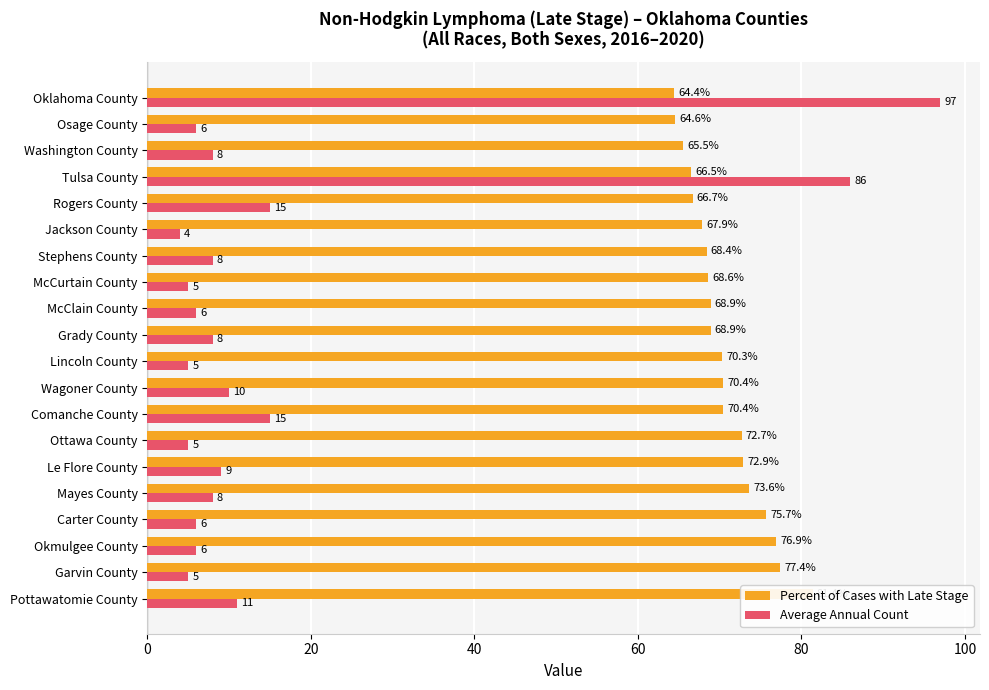

What is the average value of the Percent of Cases with Late Stage series?

70.6